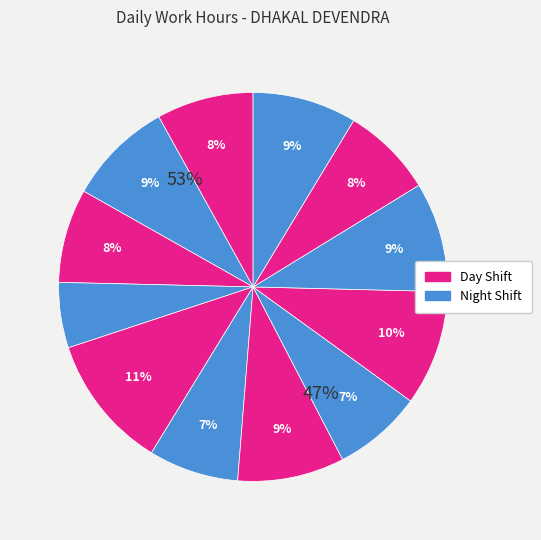

How many slices are in this pie chart?

12